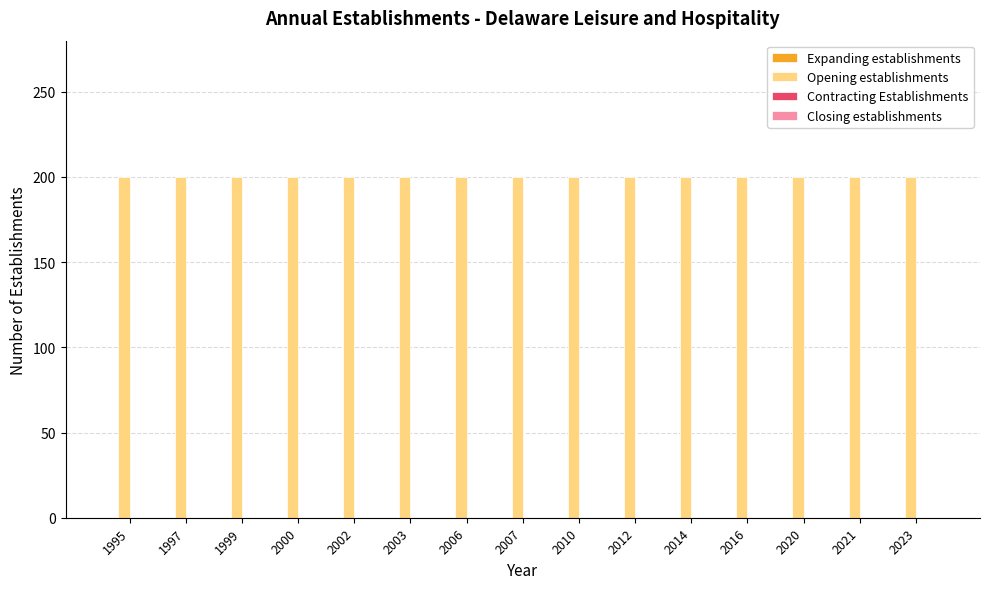

At which label is Opening establishments closest to 200?

1995